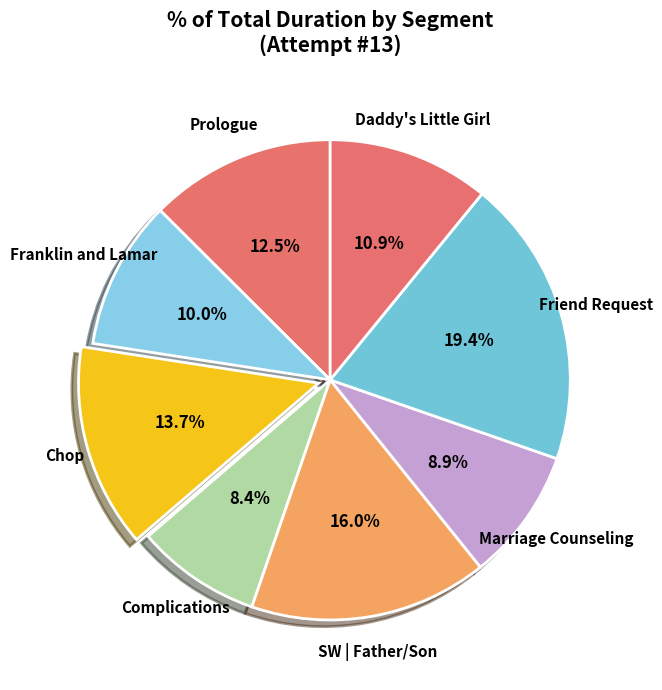

How many segments does this pie chart have?

8